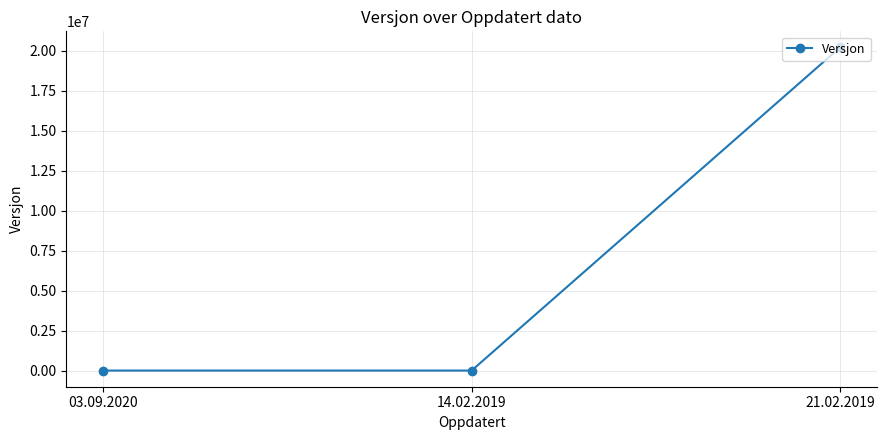

Reading left to right, transcribe all the data shown in this chart.

03.09.2020=1	14.02.2019=1	21.02.2019=20190221